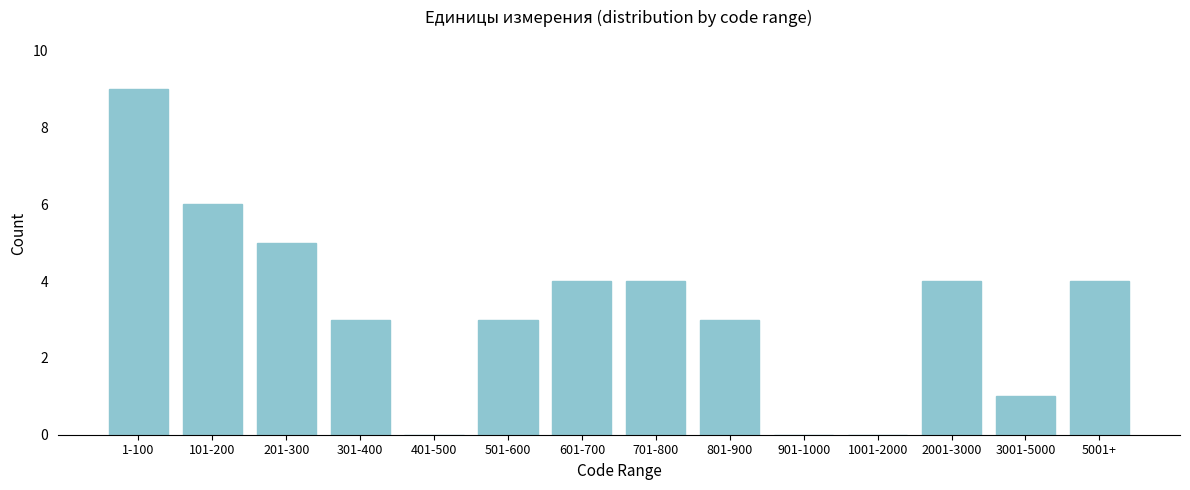

Reading right to left, list all the values displayed in this chart.

5001+=4	3001-5000=1	2001-3000=4	1001-2000=0	901-1000=0	801-900=3	701-800=4	601-700=4	501-600=3	401-500=0	301-400=3	201-300=5	101-200=6	1-100=9